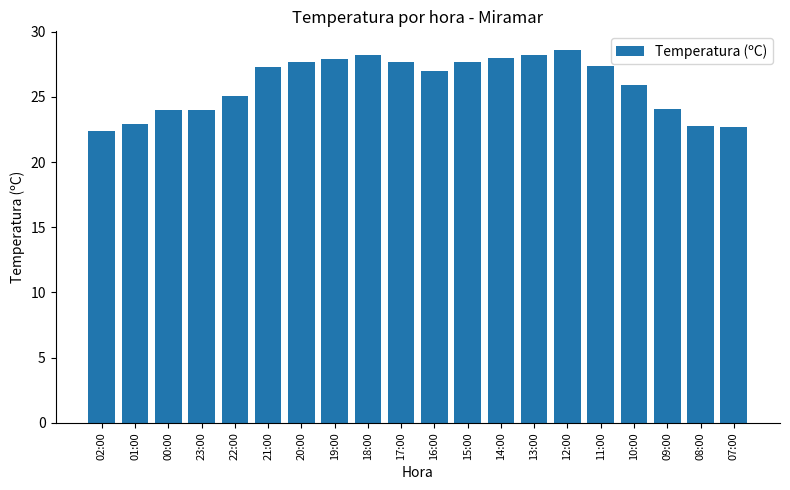

The chart shows a value of 13.2 at 13:00. True or false?

False